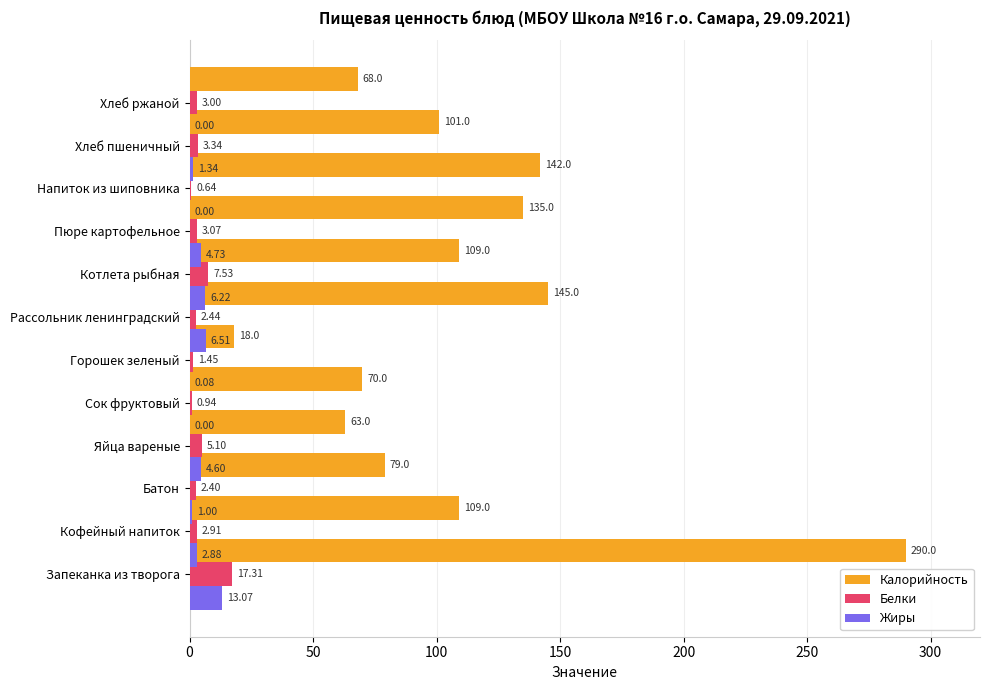

How many bars are there in total?

36